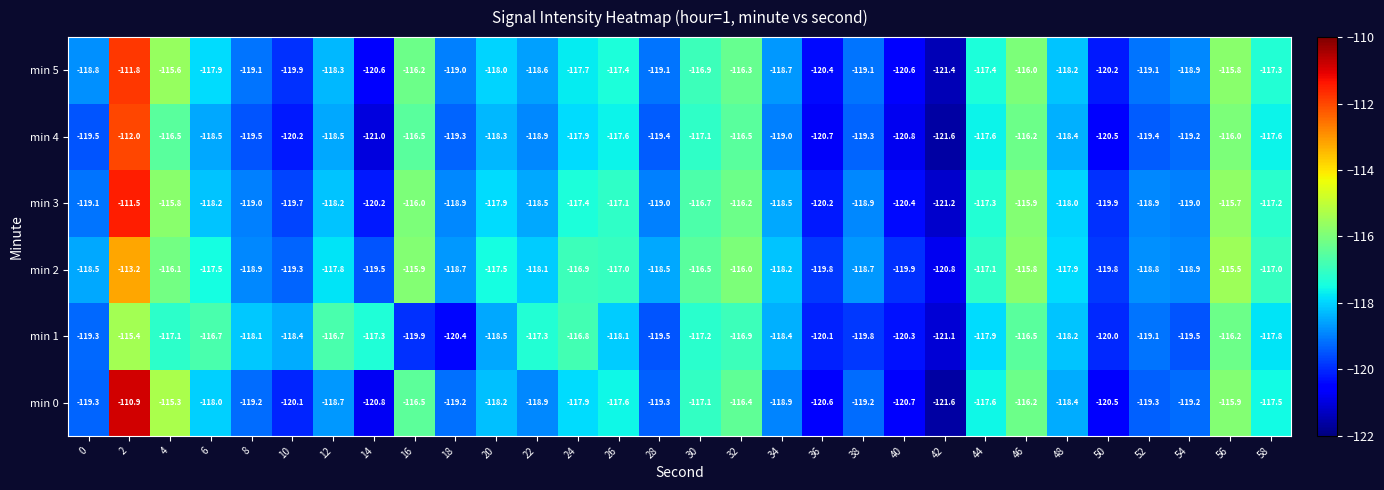

What is the difference between the maximum and minimum values in the min 5 series?

9.6